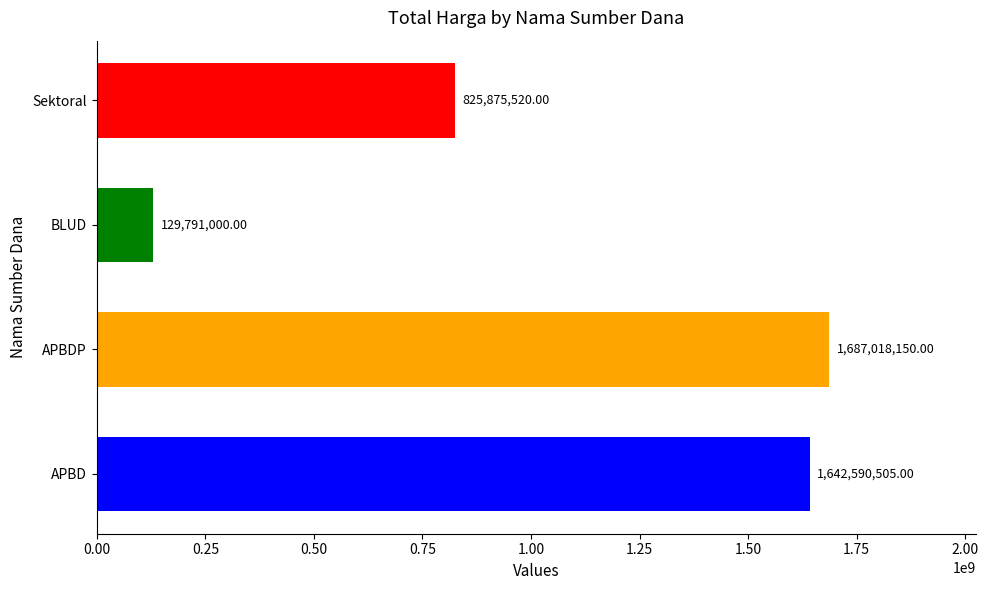

At which label is the value closest to 908404575?

Sektoral